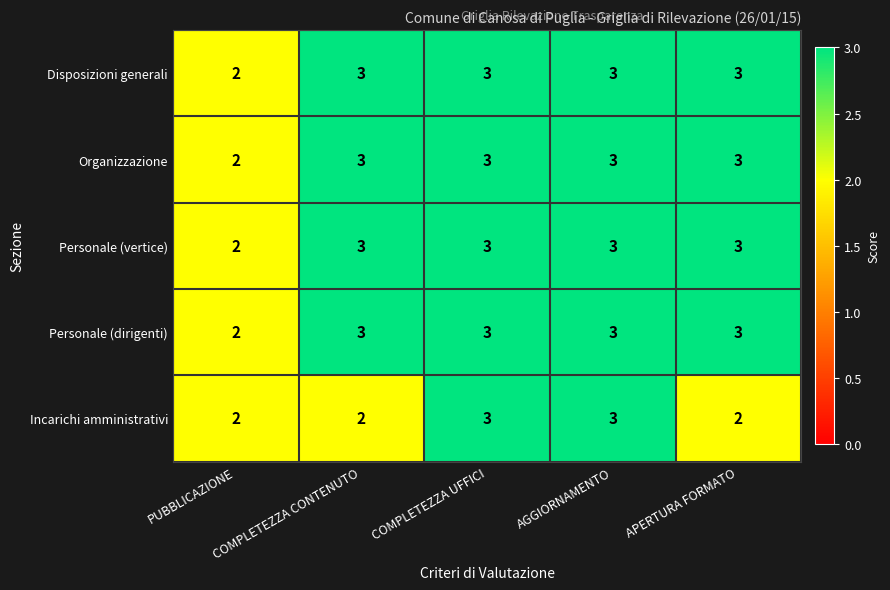

The value of Disposizioni generali at APERTURA FORMATO is 3. True or false?

True